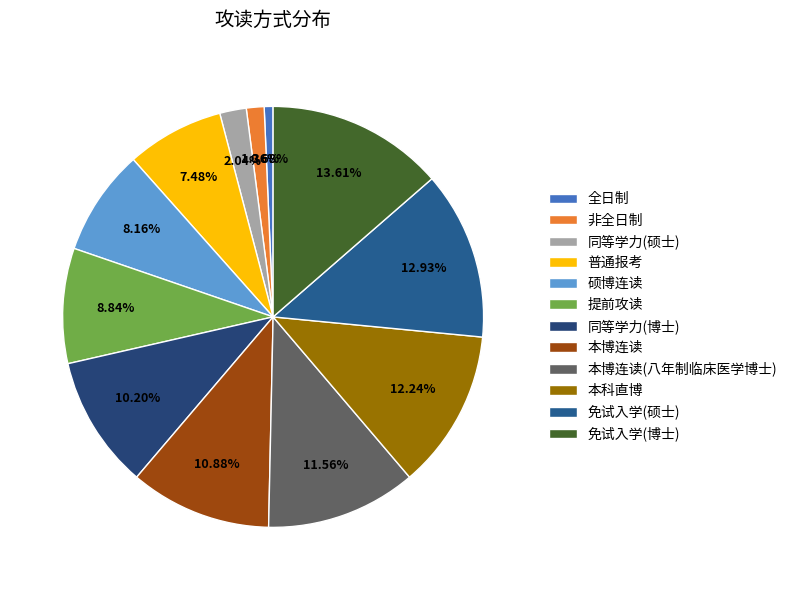

Is there any slice that represents more than half of the pie?

No